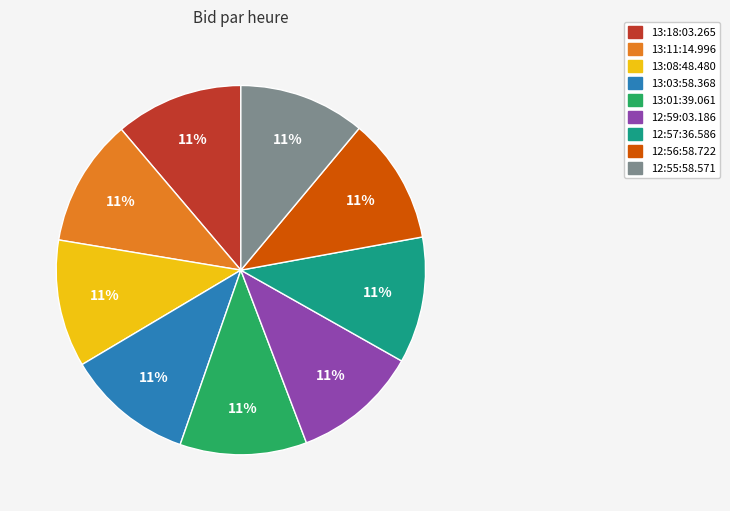

To the nearest percent, what is the combined percentage of 13:03:58.368 and 12:56:58.722?

22%